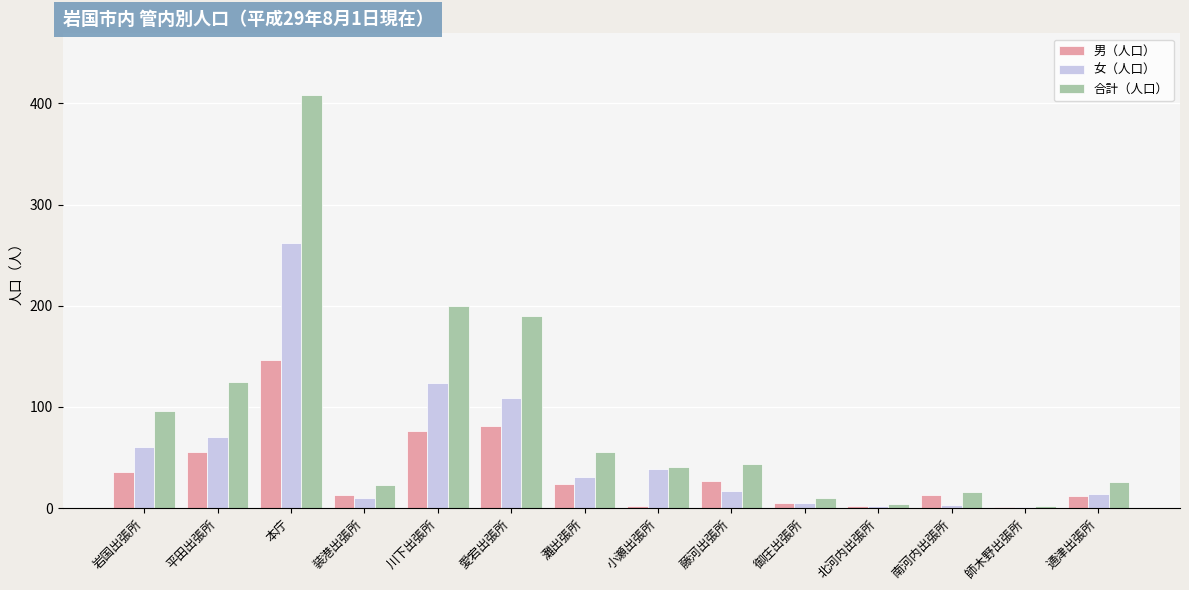

The value of 女（人口） at 通津出張所 is 14. True or false?

True